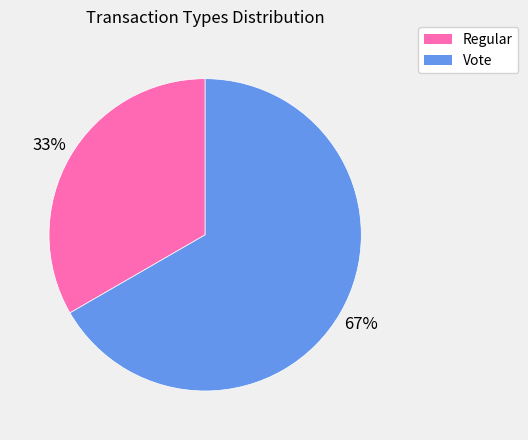

Which category has the smallest portion of the pie?

Regular